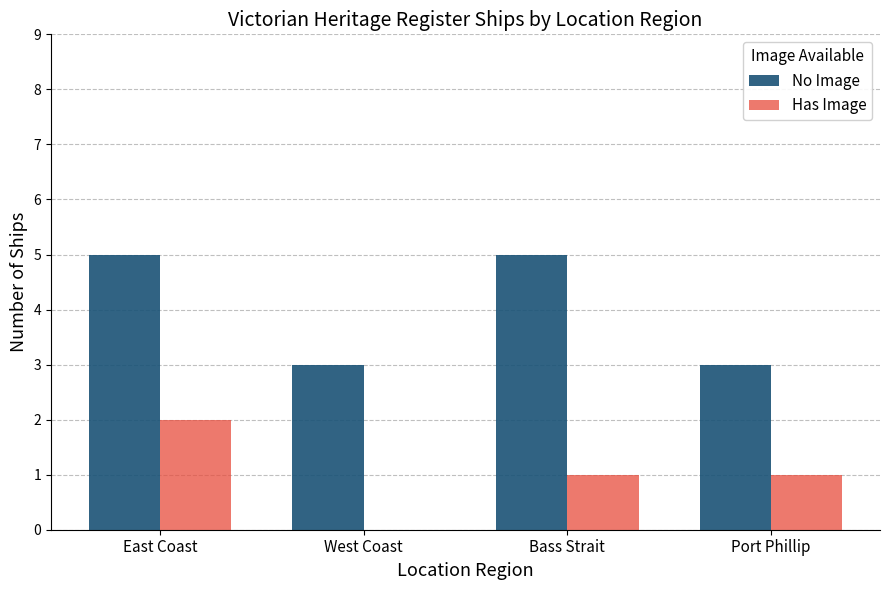

At which category is the sum across all series the highest?

East Coast